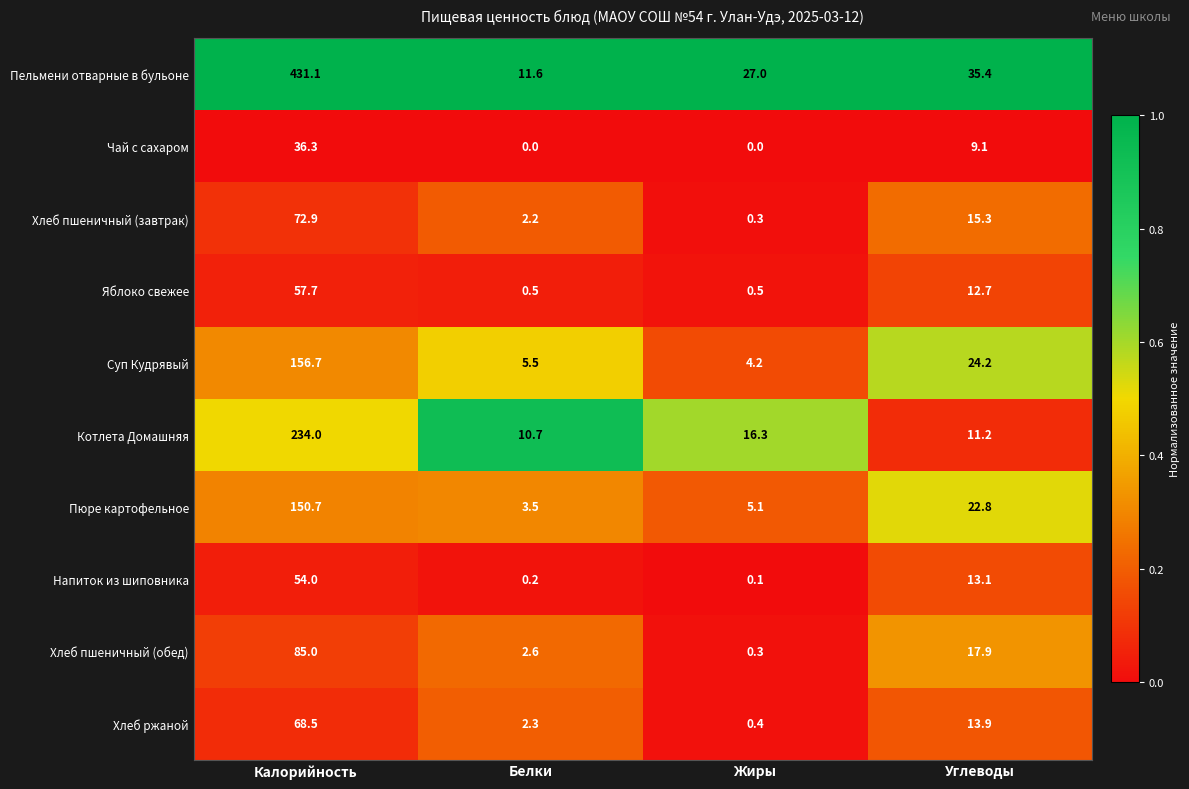

What is the difference between the highest and lowest values at Жиры?

27.0